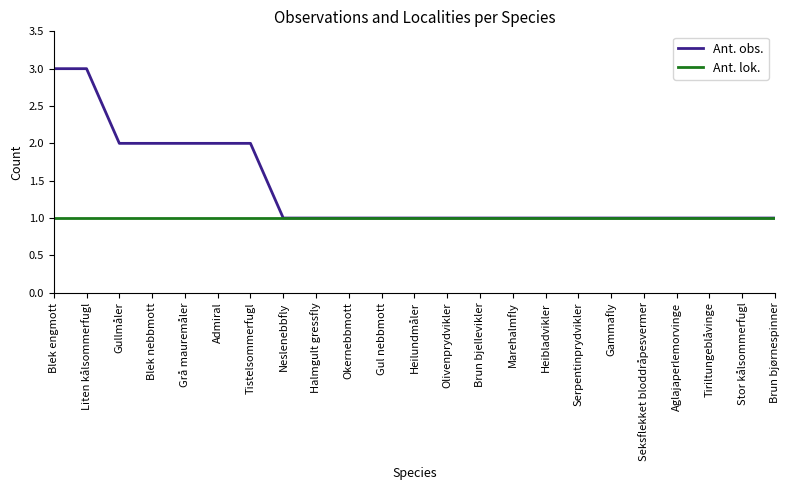

List the series in order of their peak value, highest first.

Ant. obs., Ant. lok.